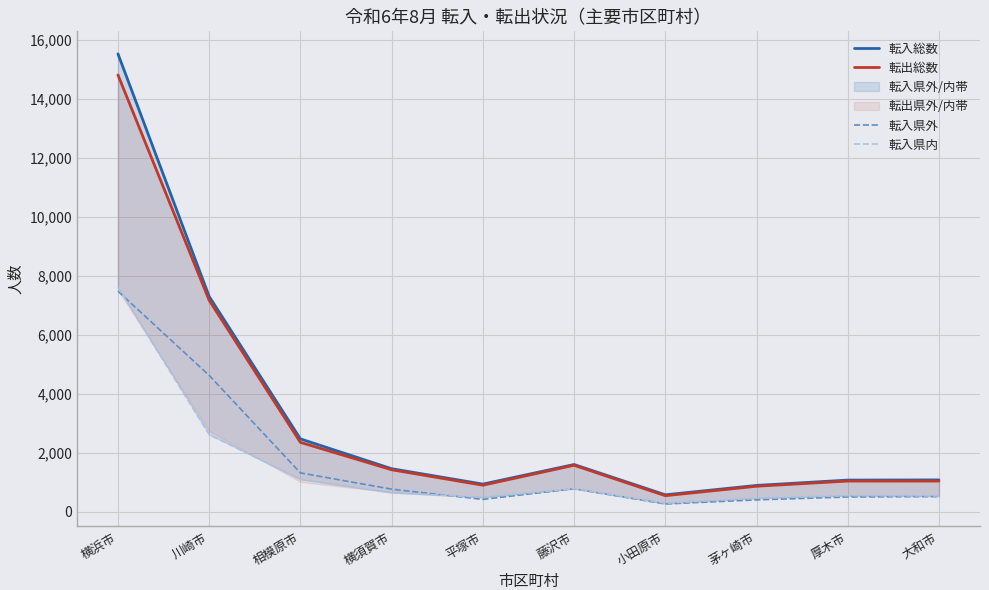

Which has a higher value, 横浜市 or 平塚市?

横浜市